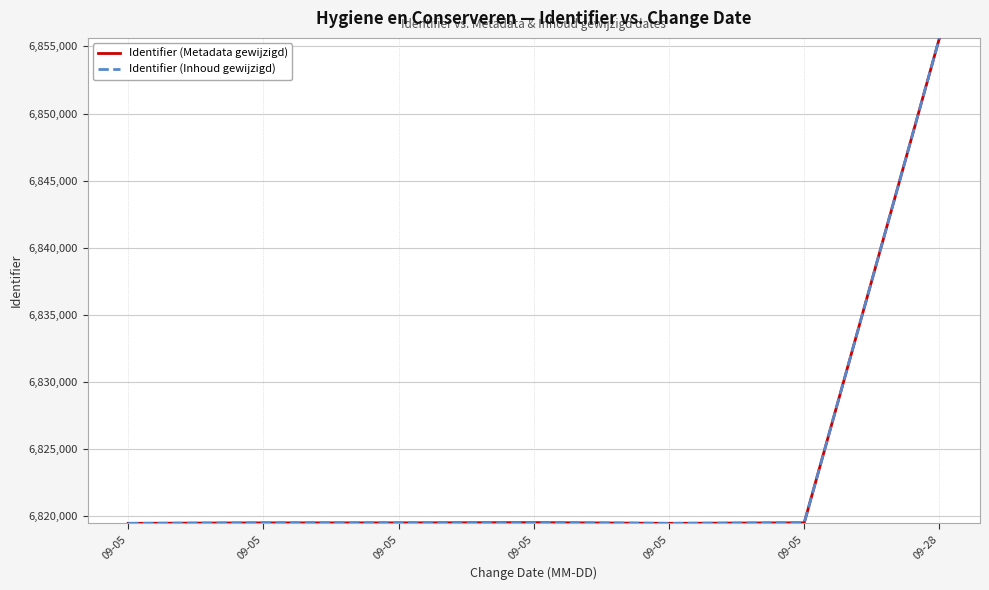

Reading left to right, what are all the values shown in this chart?

Identifier (Metadata gewijzigd): 6819488	6819522	6819523	6819542	6819489	6819528	6855619
Identifier (Inhoud gewijzigd): 6819488	6819522	6819523	6819542	6819489	6819528	6855619